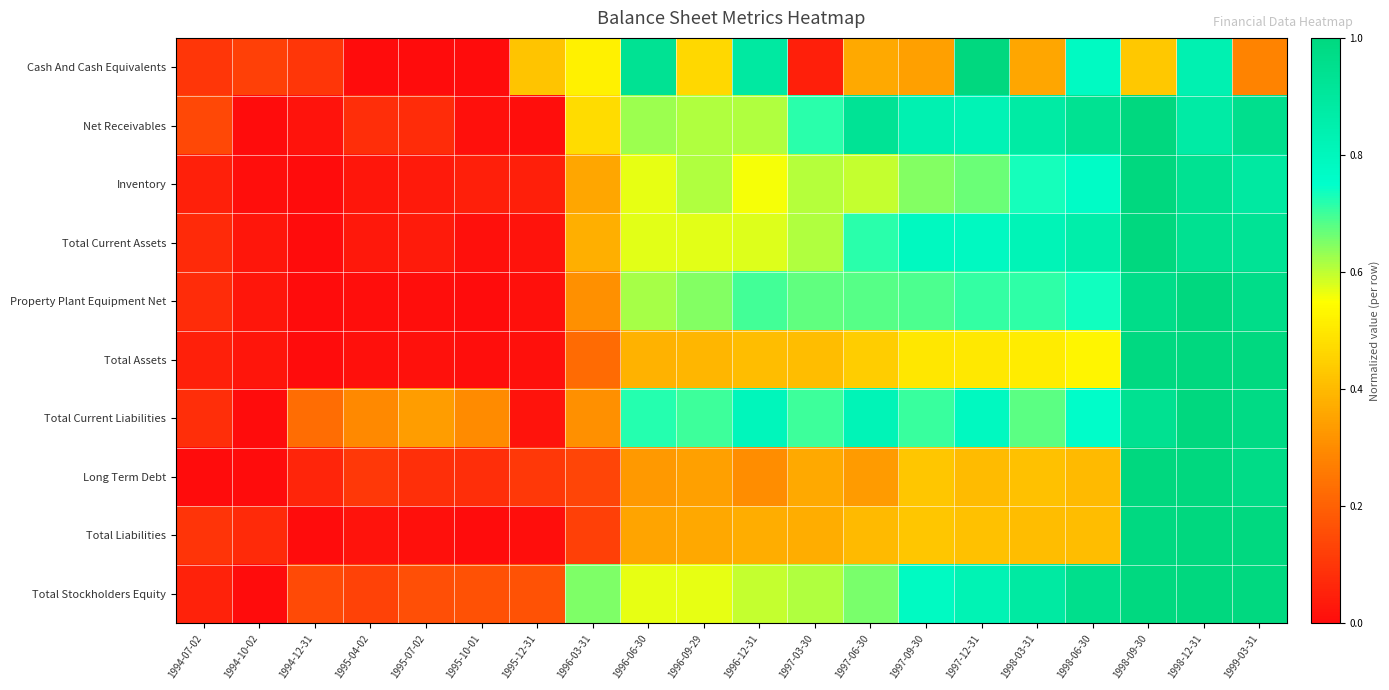

List the series in order of their peak value, highest first.

Cash And Cash Equivalents, Net Receivables, Inventory, Total Current Assets, Property Plant Equipment Net, Total Assets, Total Current Liabilities, Long Term Debt, Total Liabilities, Total Stockholders Equity